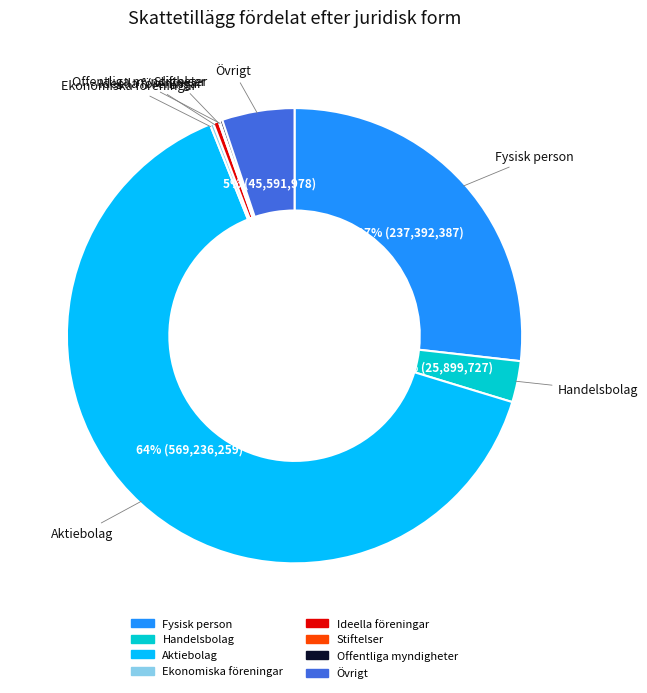

To the nearest percent, what is the difference between the Handelsbolag and Ideella föreningar slice percentages?

3%